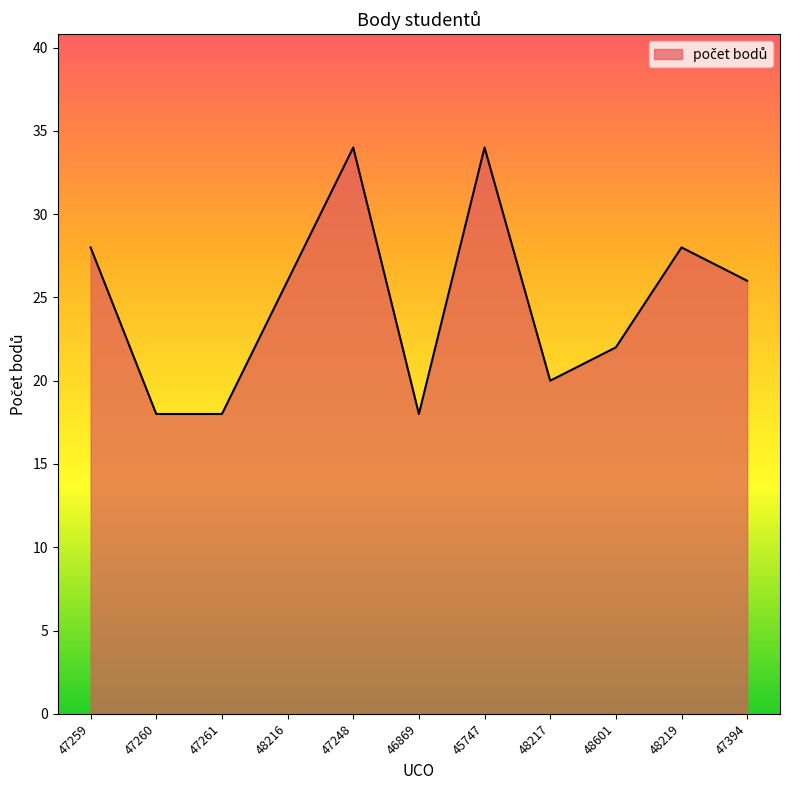

How many lines are shown in the chart?

1